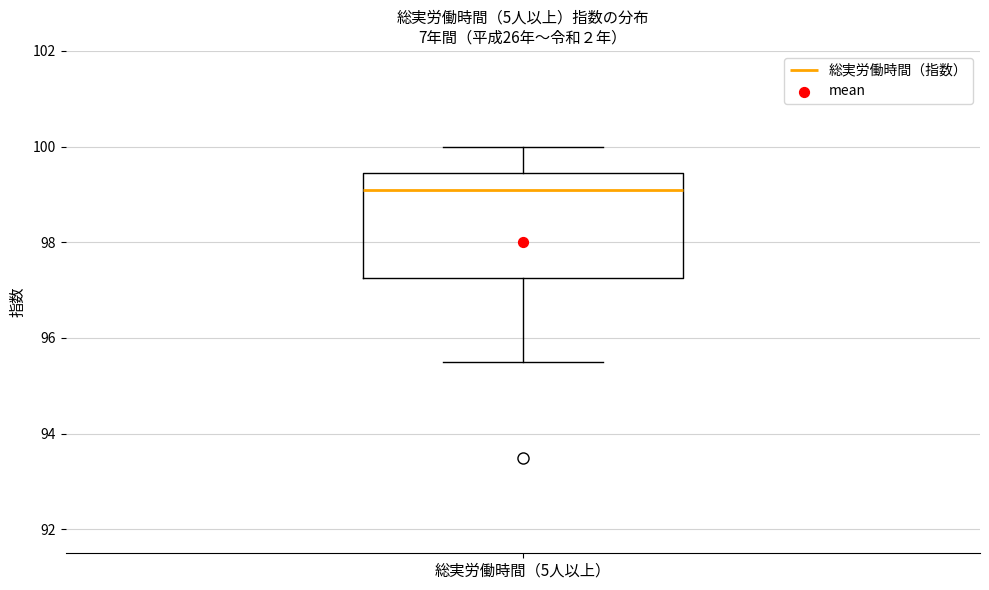

Read this box plot against the y-axis: the position of the median line, the range covered by the box, and the ends of both whiskers. The values are not printed on the chart, so give them approximately, as read against the axis.

median 99.2, box 97.2 to 99.4, whiskers 95.6 to 100.0